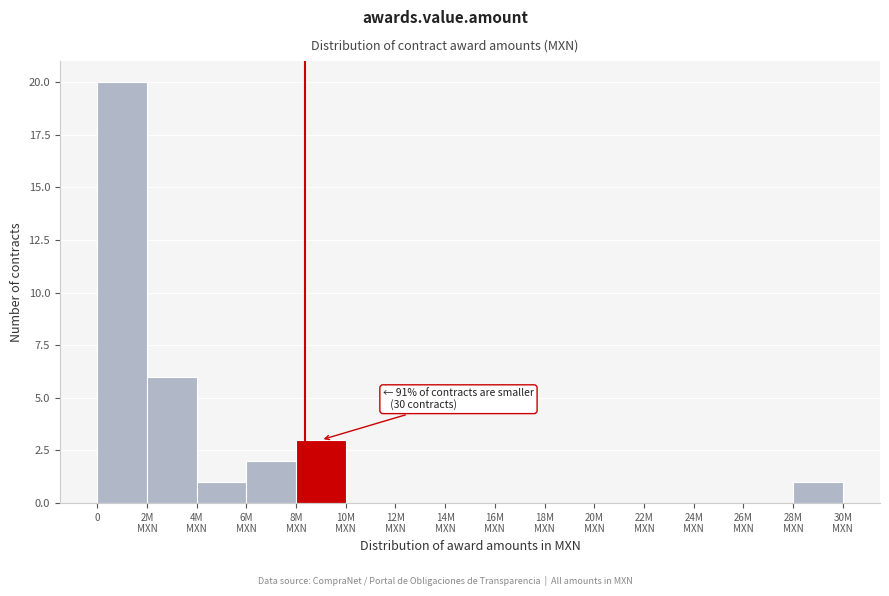

What is the greatest value displayed?

20